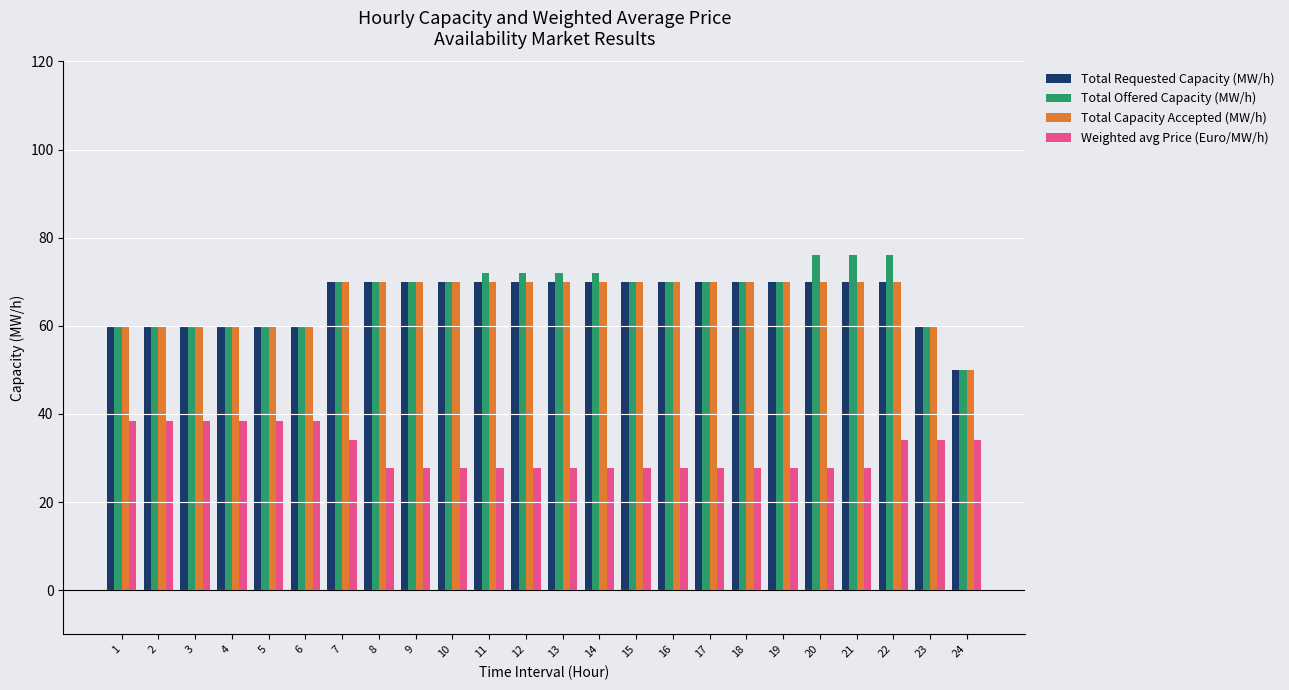

True or false: Total Capacity Accepted (MW/h) has a value of 70.0 at 17.

True